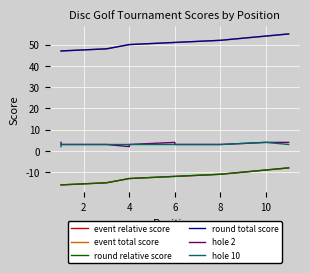

Is it true that event relative score equals -18 at 8?

False